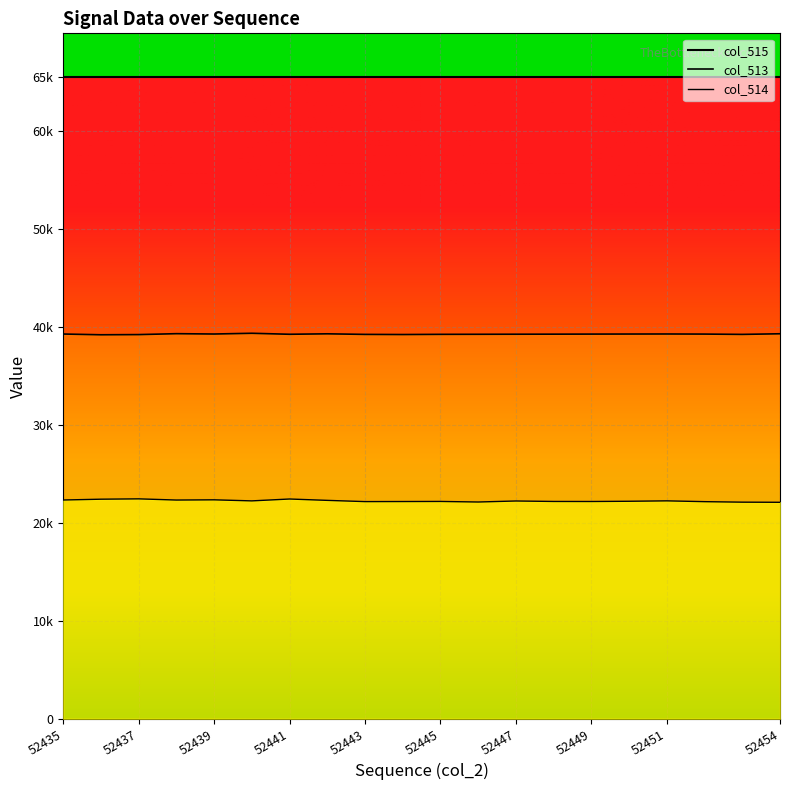

List the labels in order of col_514 value, largest first.

52437, 52441, 52436, 52439, 52435, 52438, 52442, 52451, 52440, 52447, 52450, 52445, 52448, 52449, 52444, 52443, 52452, 52446, 52453, 52454